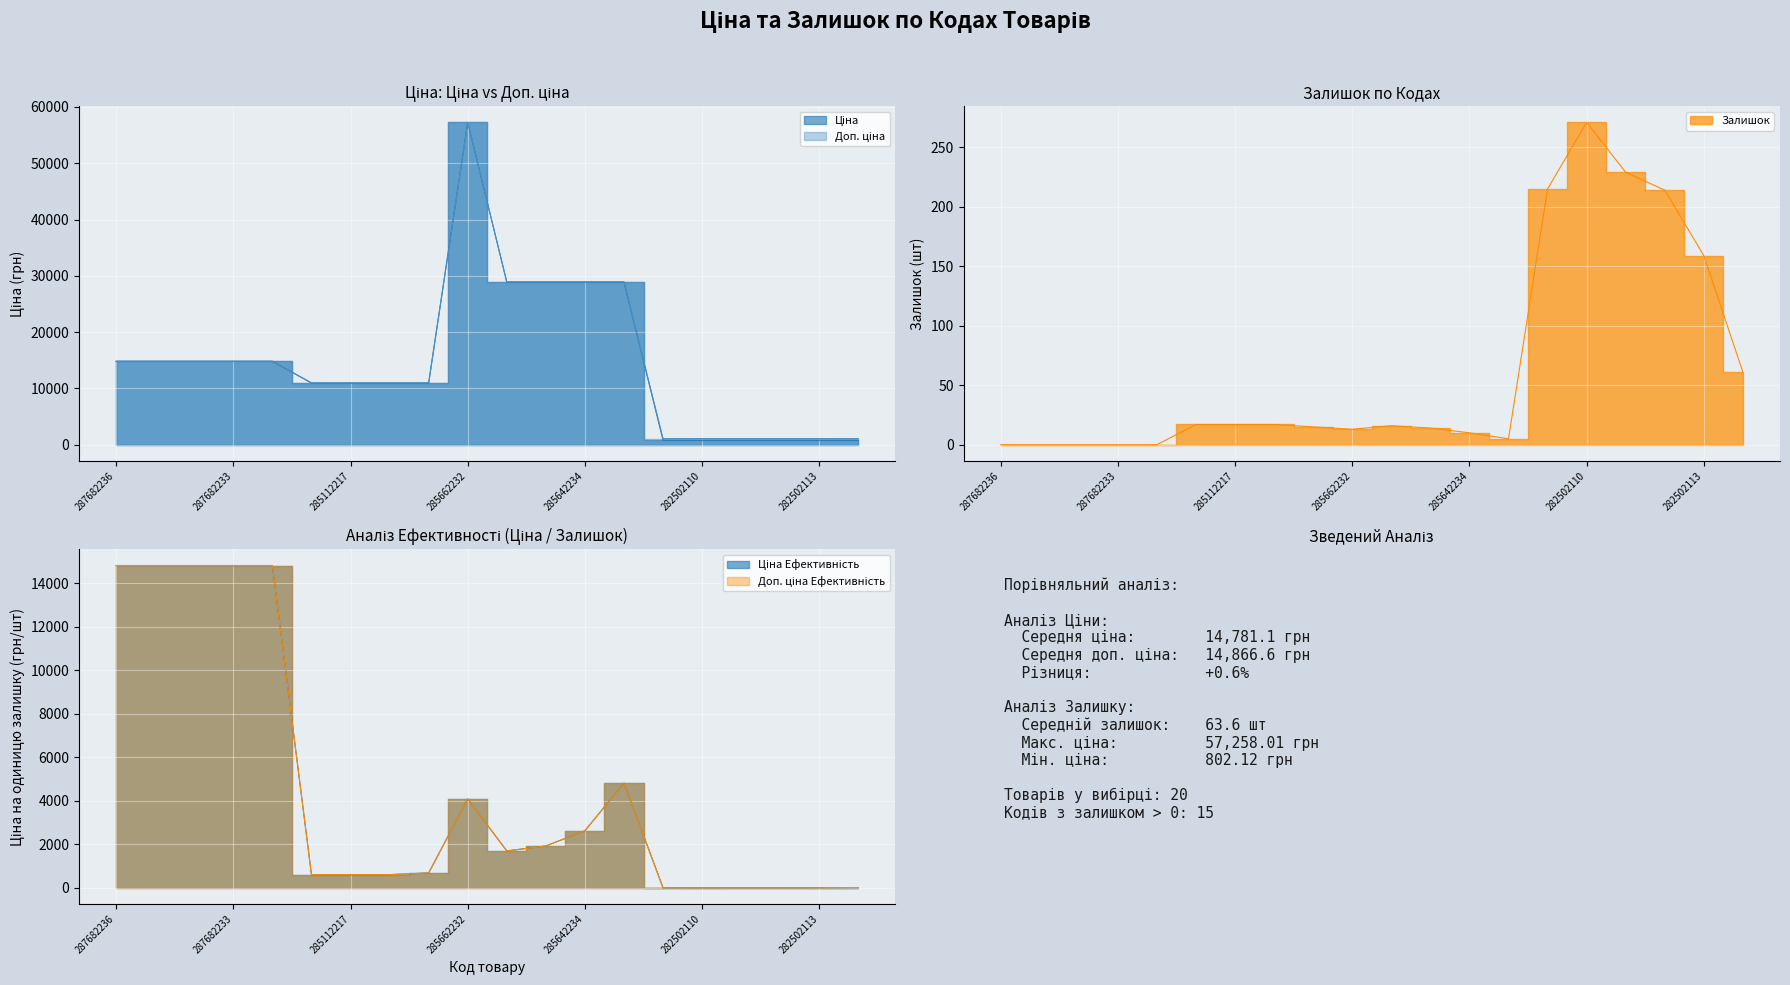

True or false: Залишок and Доп. ціна intersect in this chart.

False